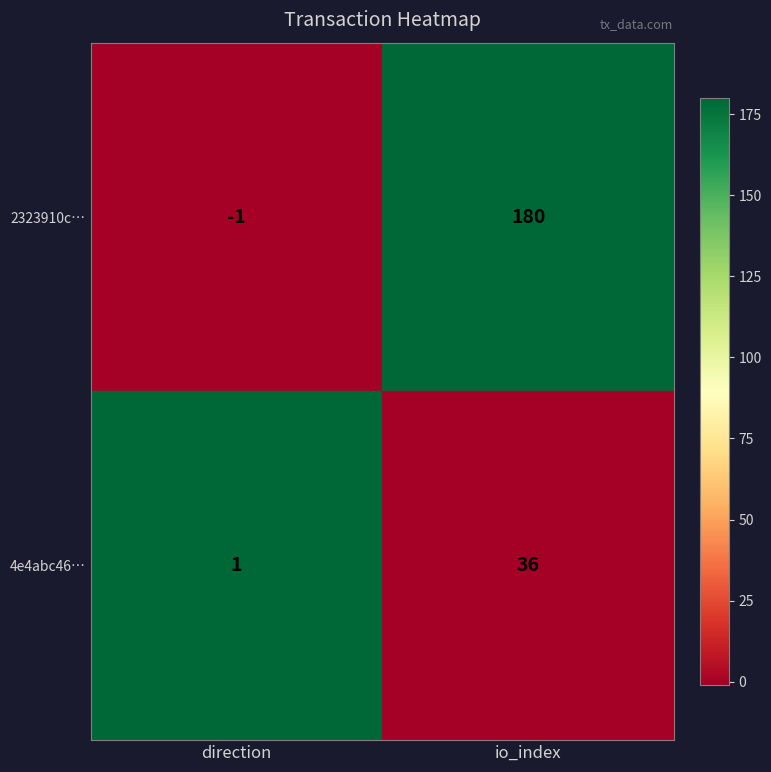

What value does the 2323910c… series have at io_index, to the nearest 10?

180